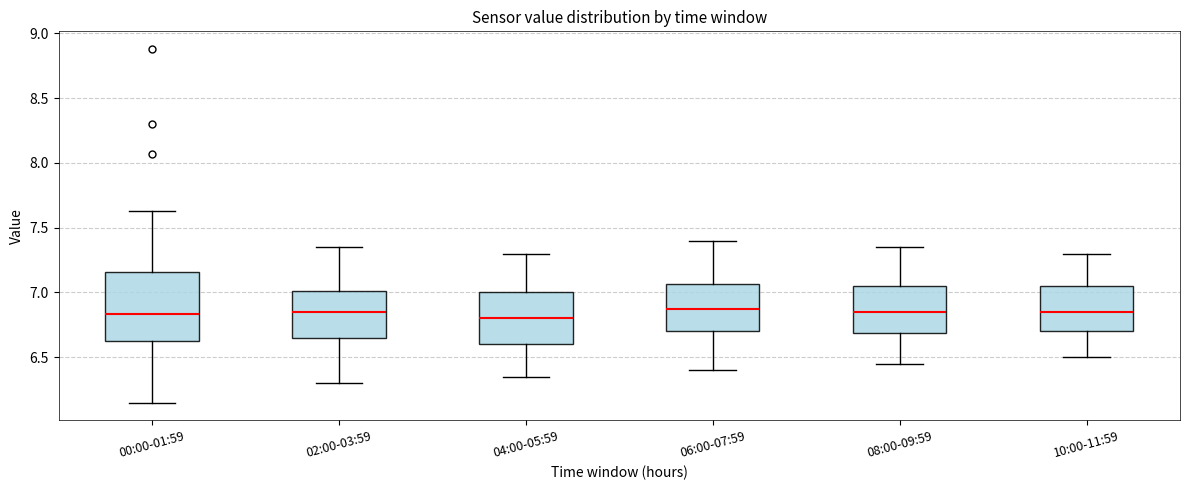

Reading left to right, read every box against the y-axis: the position of its median line, the range the box covers, and the ends of its whiskers. The values are not printed on the chart, so give them approximately, as read against the axis.

00:00-01:59: median 6.85, box 6.60 to 7.15, whiskers 6.15 to 7.65
02:00-03:59: median 6.85, box 6.65 to 7.00, whiskers 6.30 to 7.35
04:00-05:59: median 6.80, box 6.60 to 7.00, whiskers 6.35 to 7.30
06:00-07:59: median 6.90, box 6.70 to 7.05, whiskers 6.40 to 7.40
08:00-09:59: median 6.85, box 6.70 to 7.05, whiskers 6.45 to 7.35
10:00-11:59: median 6.85, box 6.70 to 7.05, whiskers 6.50 to 7.30